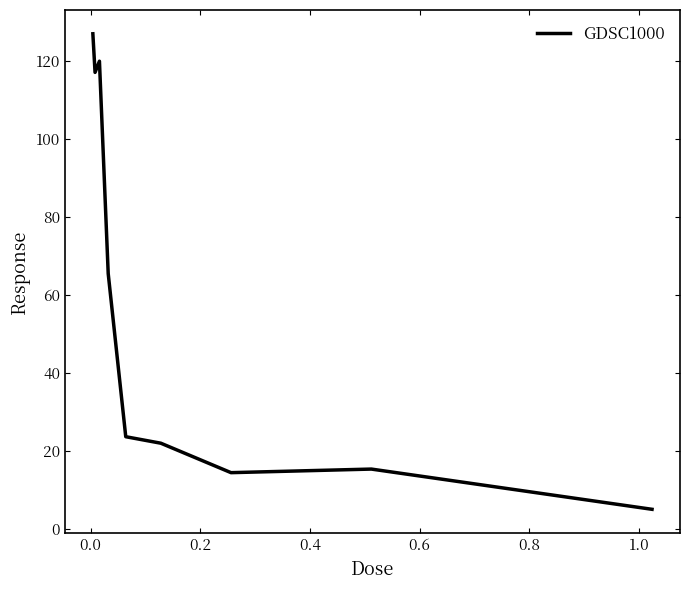

What is the greatest value displayed?

127.0